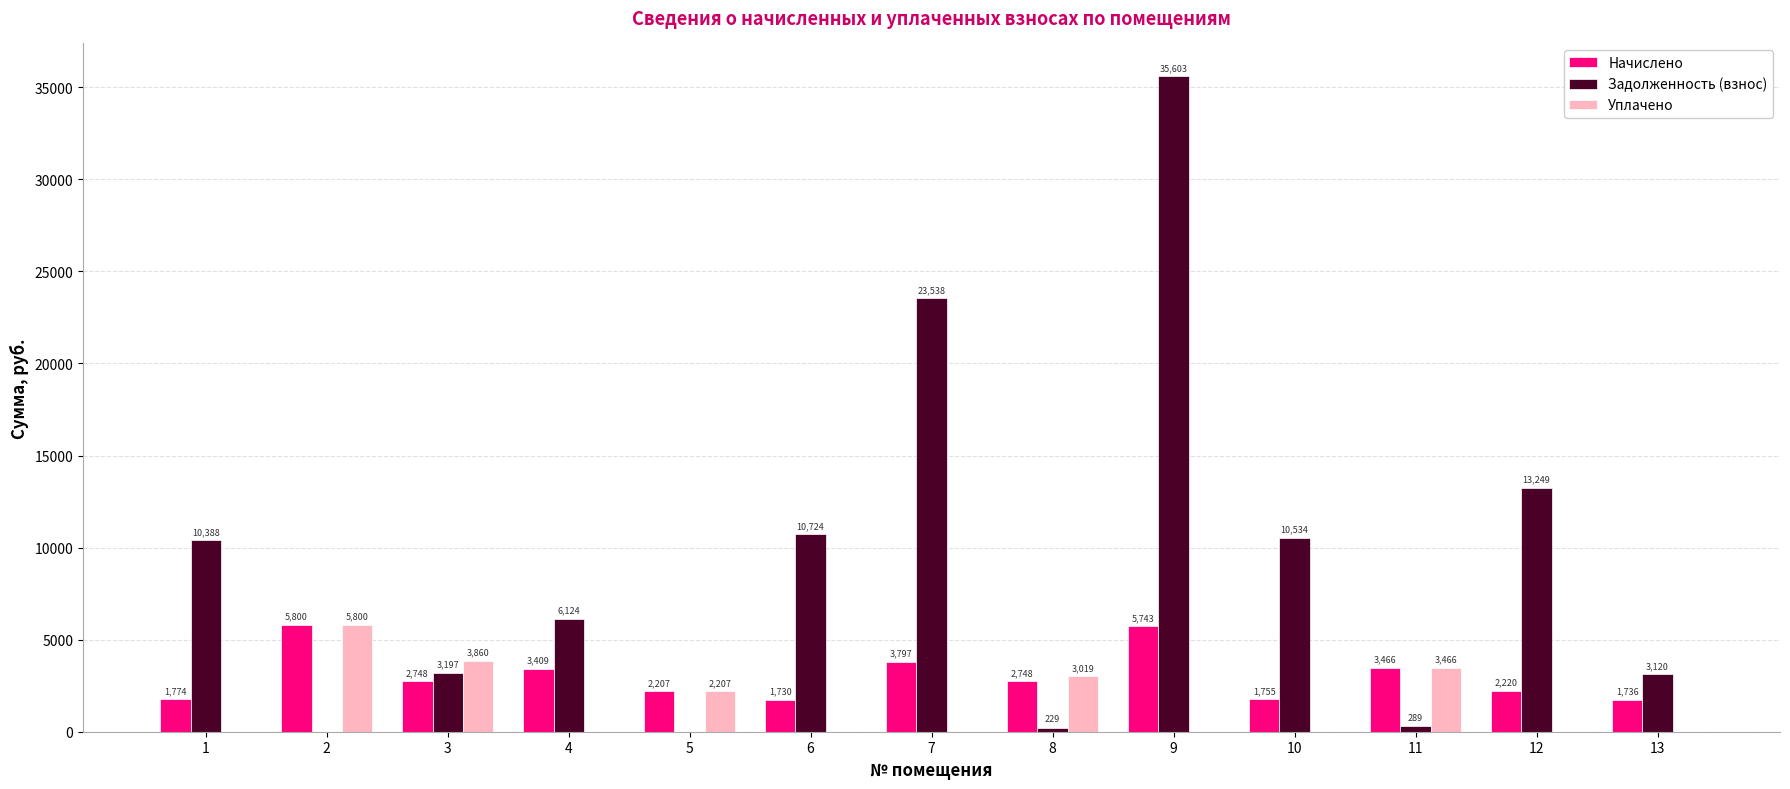

Which series has the largest total across all categories?

Задолженность (взнос)